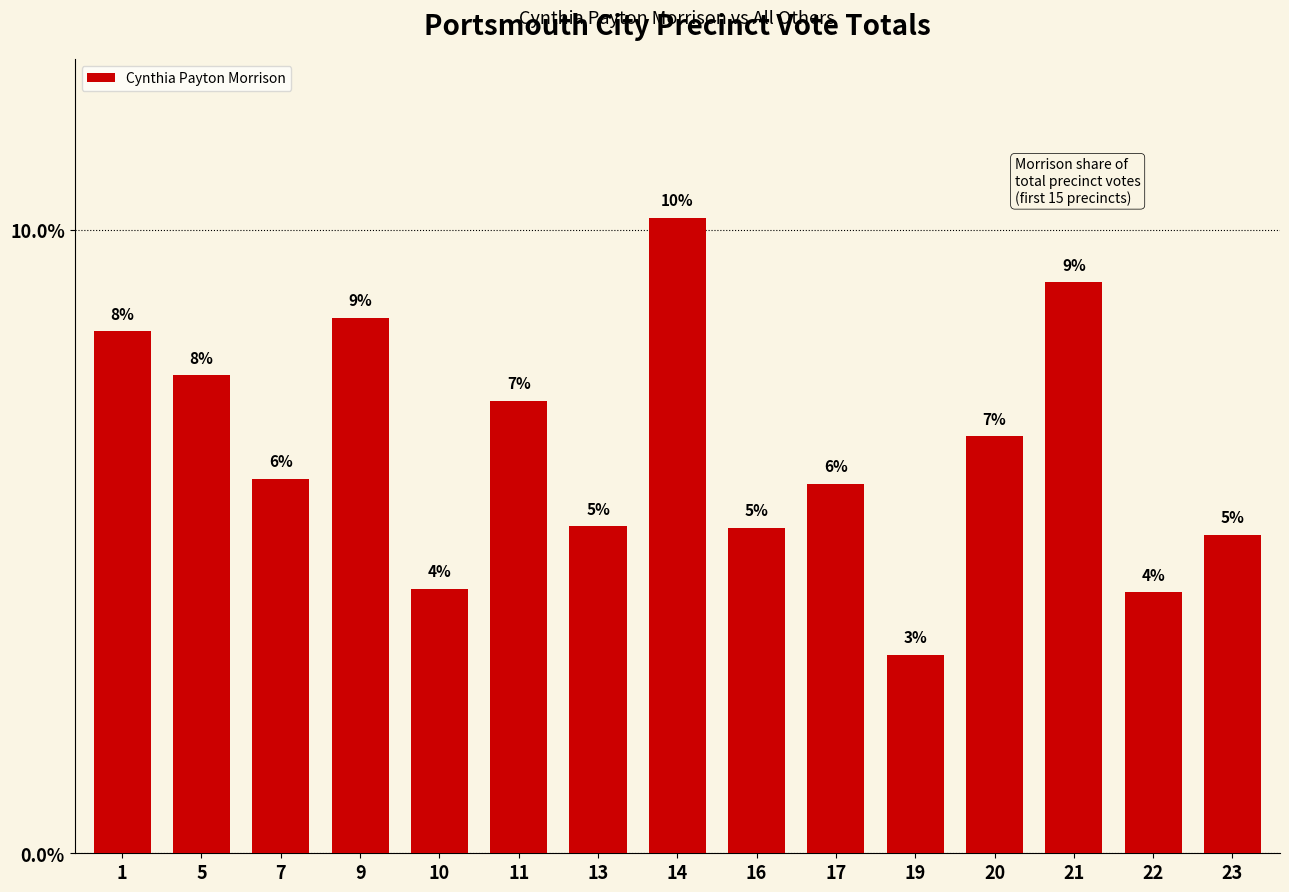

Which has a higher value, 7 or 13?

7